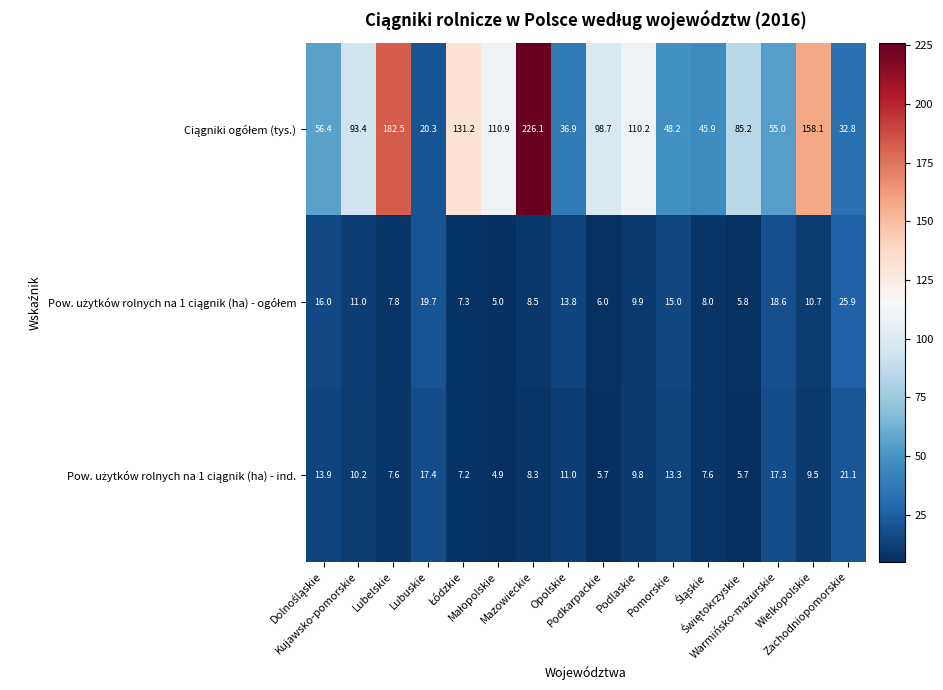

At how many categories does at least one series exceed 77?

9